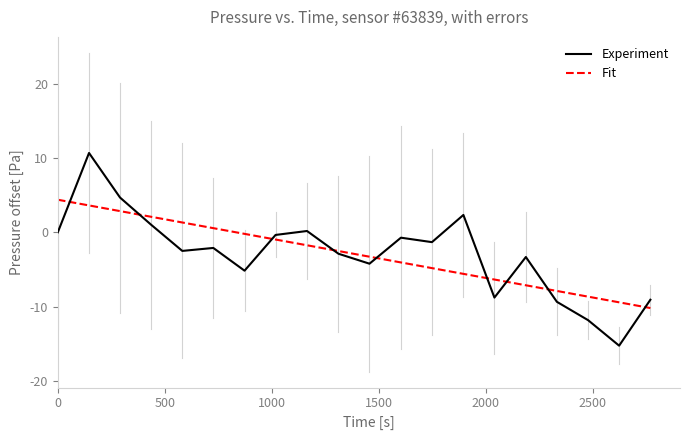

True or false: Fit has more than 0 interior local peaks.

False